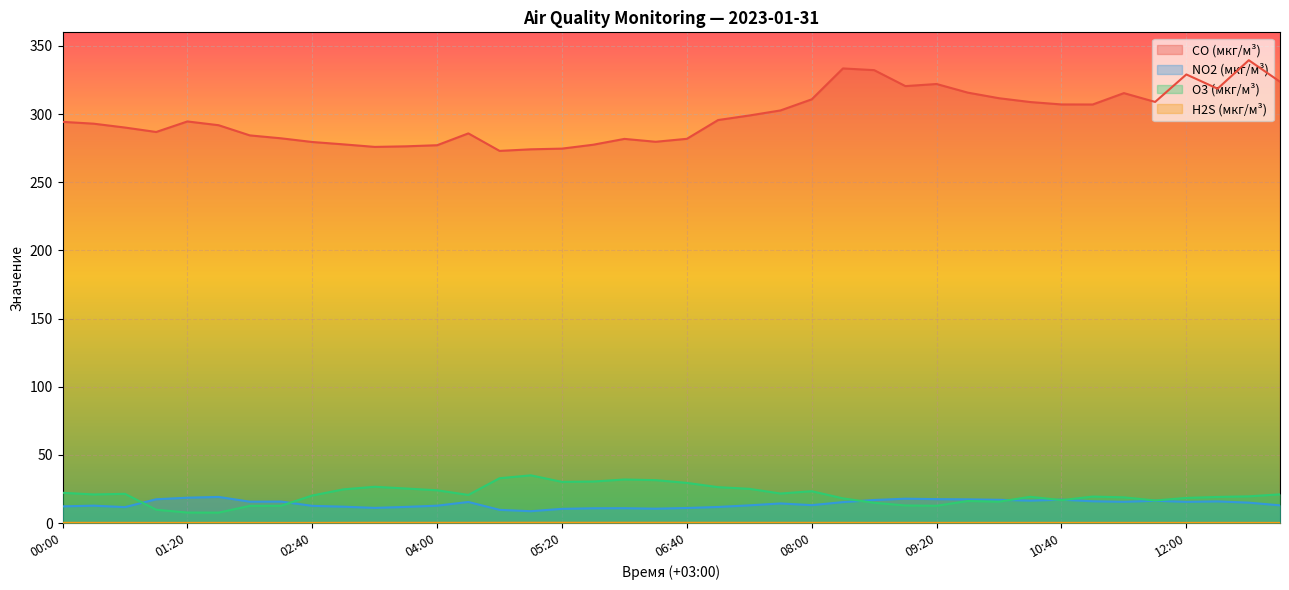

What is the difference between the second highest and minimum values in the NO2 (мкг/м³) series?

9.9